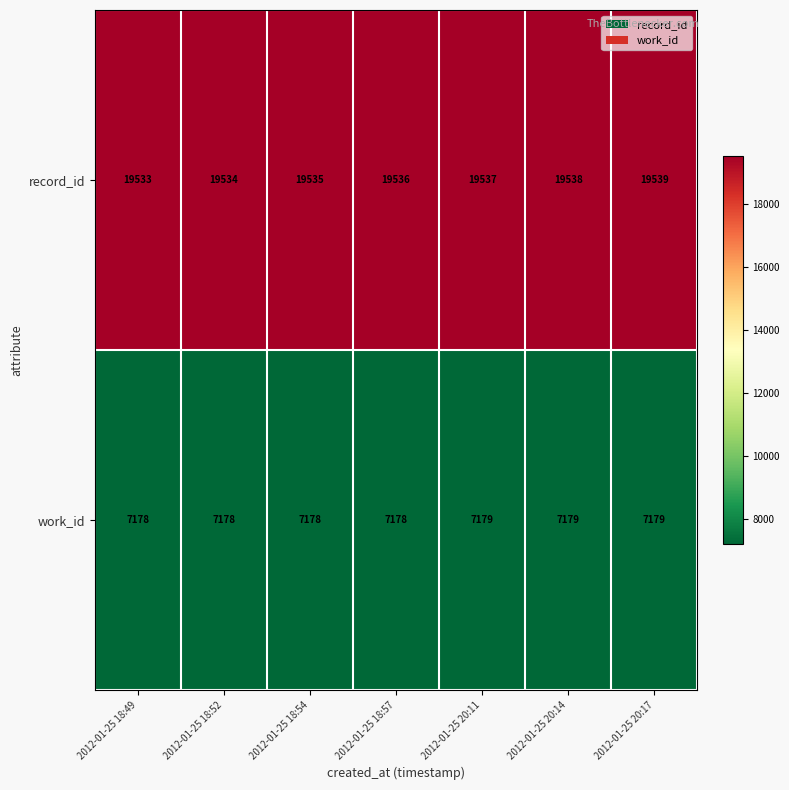

Reading left to right, transcribe all the data shown in this chart.

record_id: 2012-01-25 18:49=19533	2012-01-25 18:52=19534	2012-01-25 18:54=19535	2012-01-25 18:57=19536	2012-01-25 20:11=19537	2012-01-25 20:14=19538	2012-01-25 20:17=19539
work_id: 2012-01-25 18:49=7178	2012-01-25 18:52=7178	2012-01-25 18:54=7178	2012-01-25 18:57=7178	2012-01-25 20:11=7179	2012-01-25 20:14=7179	2012-01-25 20:17=7179